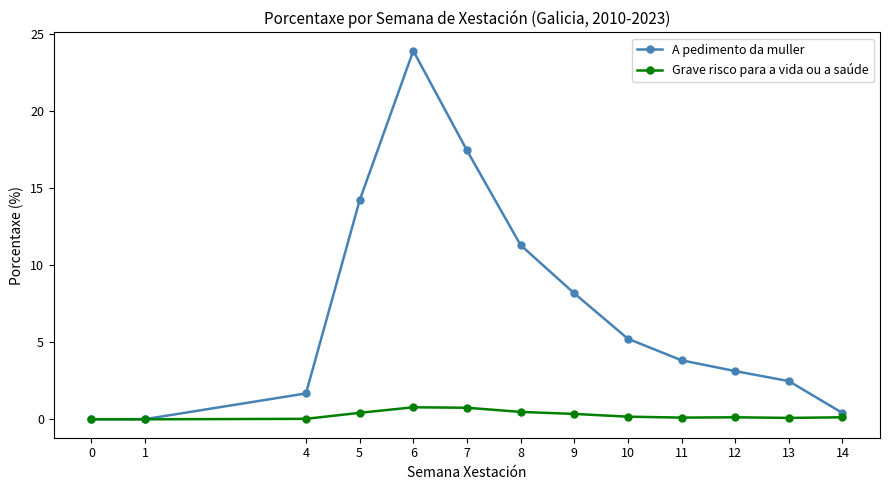

The value of A pedimento da muller at 7 is 29.8. True or false?

False